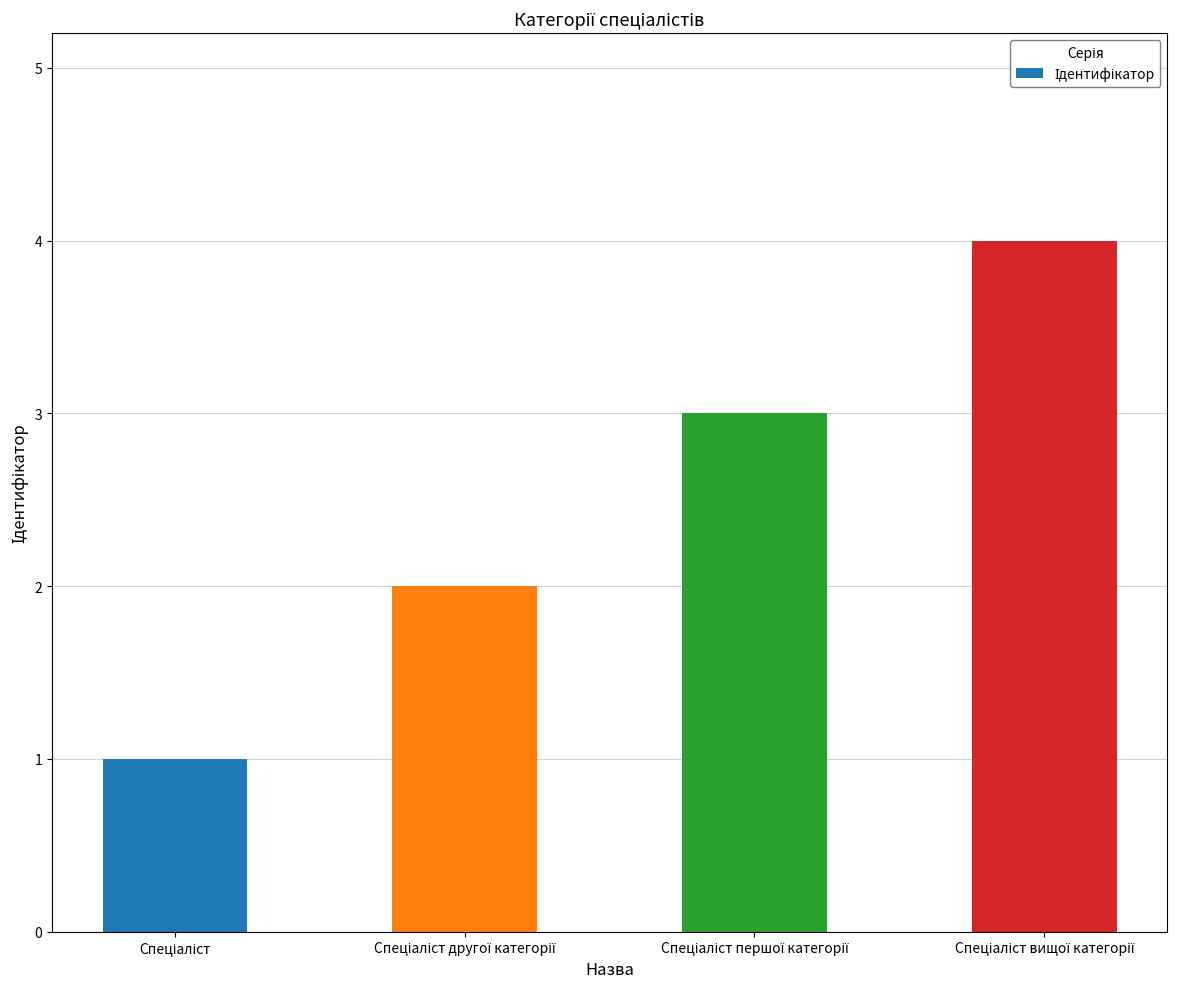

What is the greatest value displayed?

4